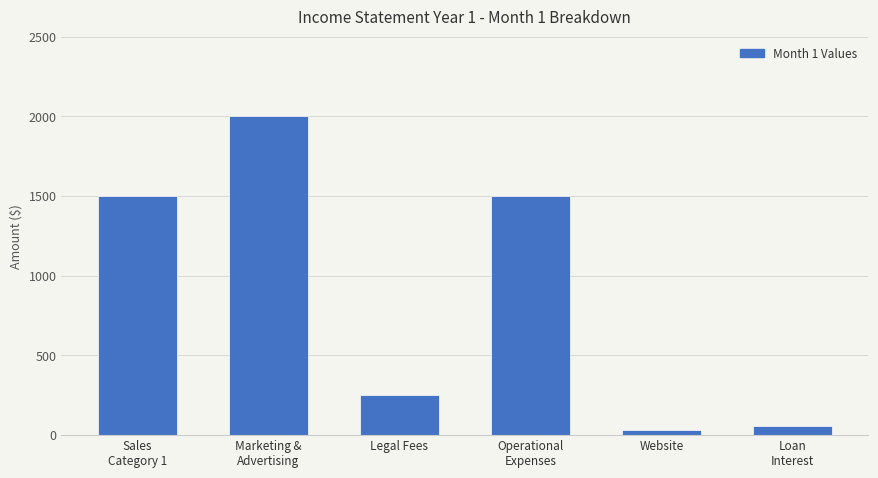

What is the change in value from Sales
Category 1 to Website?

-1470